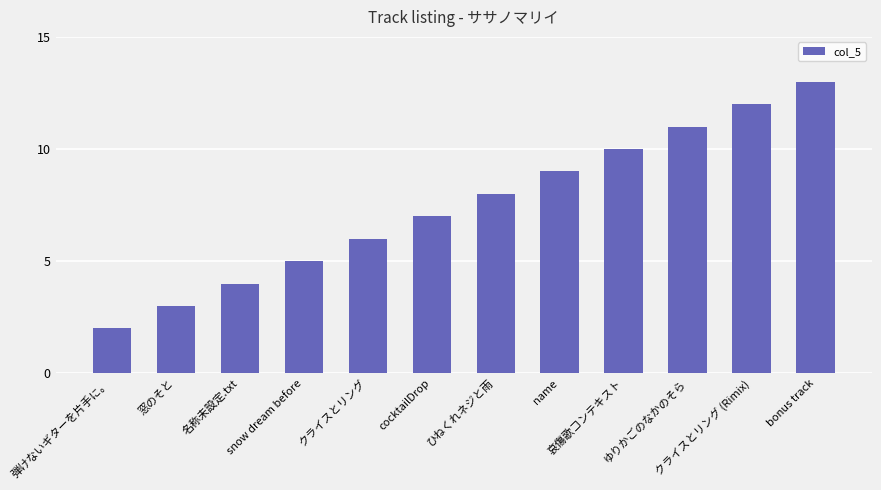

Approximately how many times larger is the value at cocktailDrop compared to bonus track?

0.5